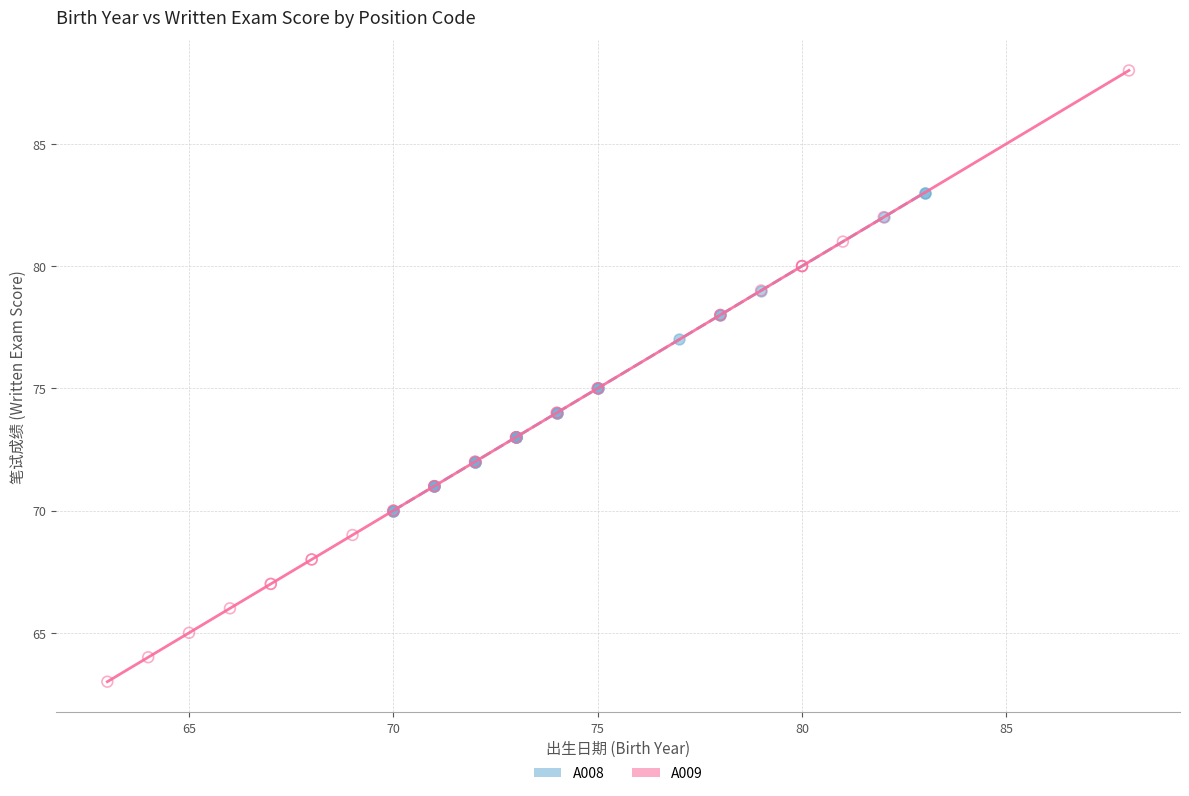

Which series contains the highest Y value?

A009